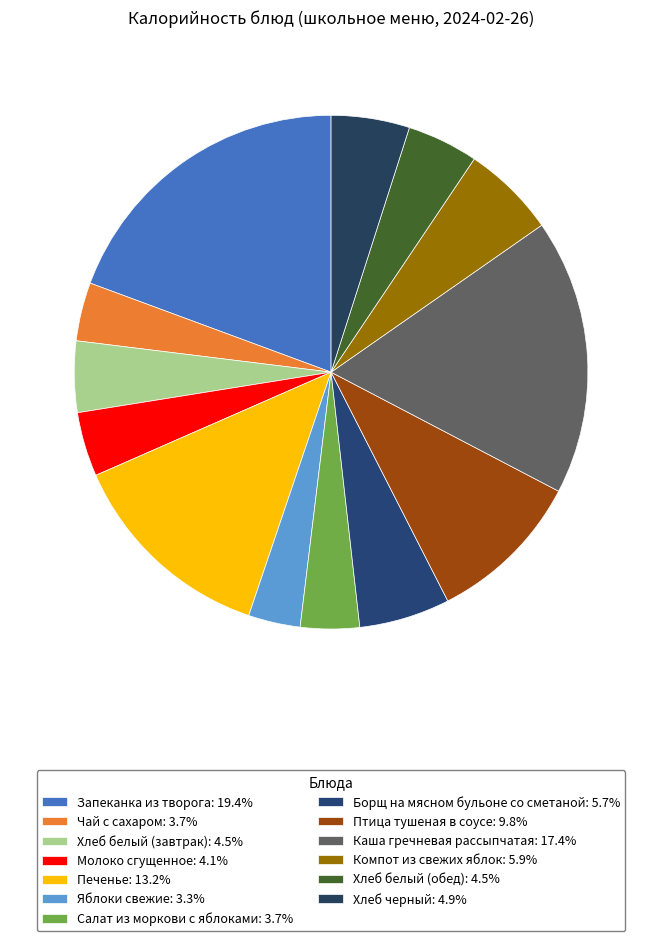

Which category has the biggest portion of the pie?

Запеканка из творога